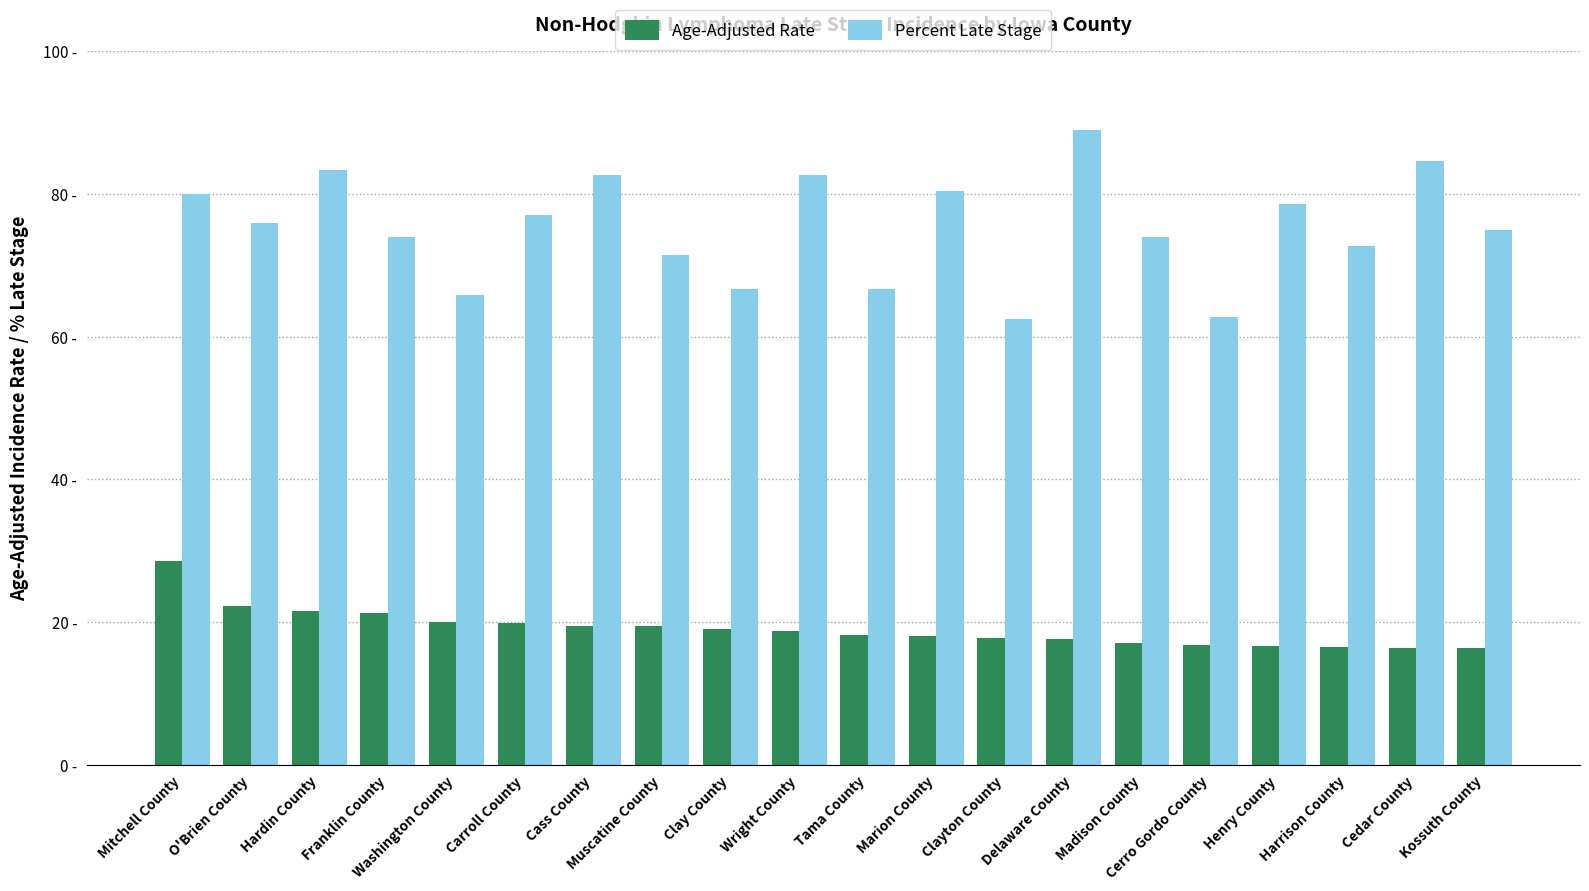

The Percent Late Stage series shows 117.3 at Kossuth County. True or false?

False